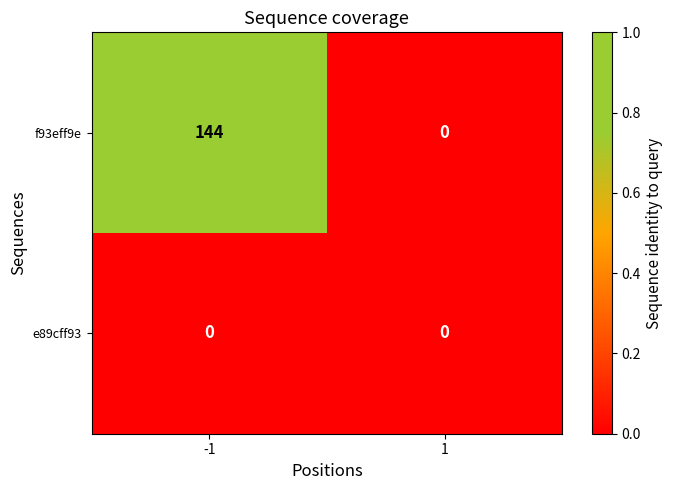

What is the difference between the f93eff9e values at 1 and -1?

144